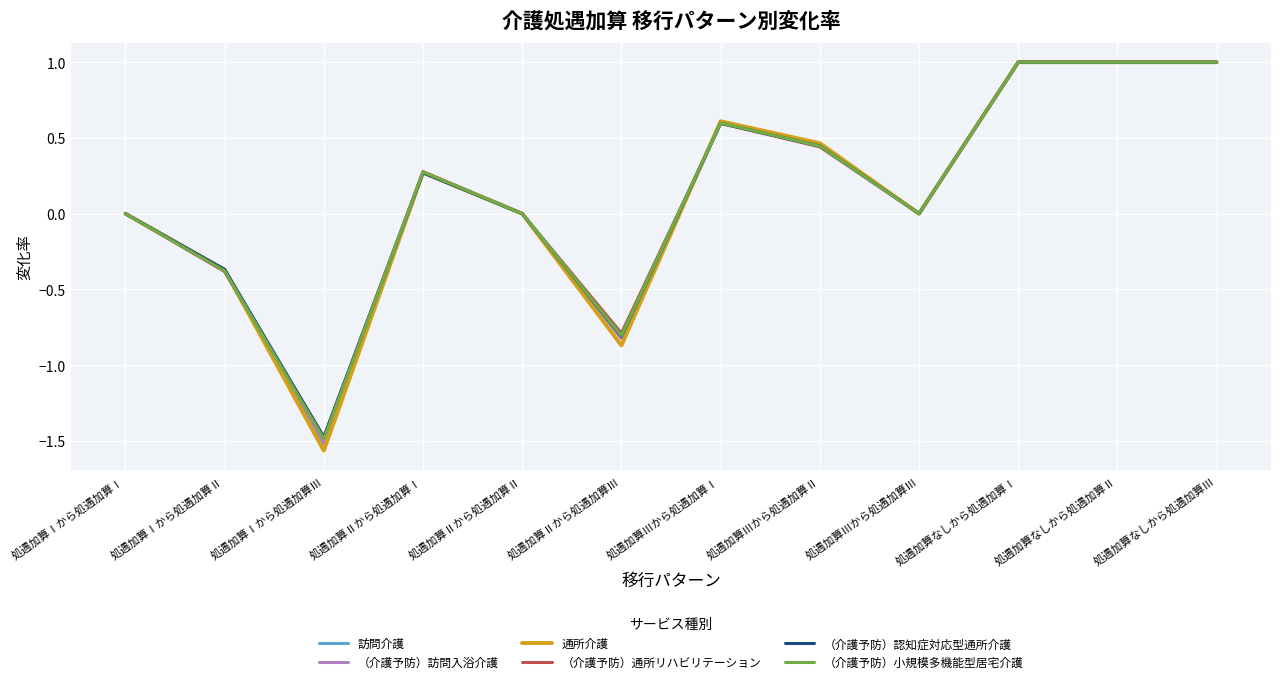

Between 処遇加算Ⅱから処遇加算Ⅰ and 処遇加算Ⅱから処遇加算Ⅲ, which series saw the biggest shift?

通所介護